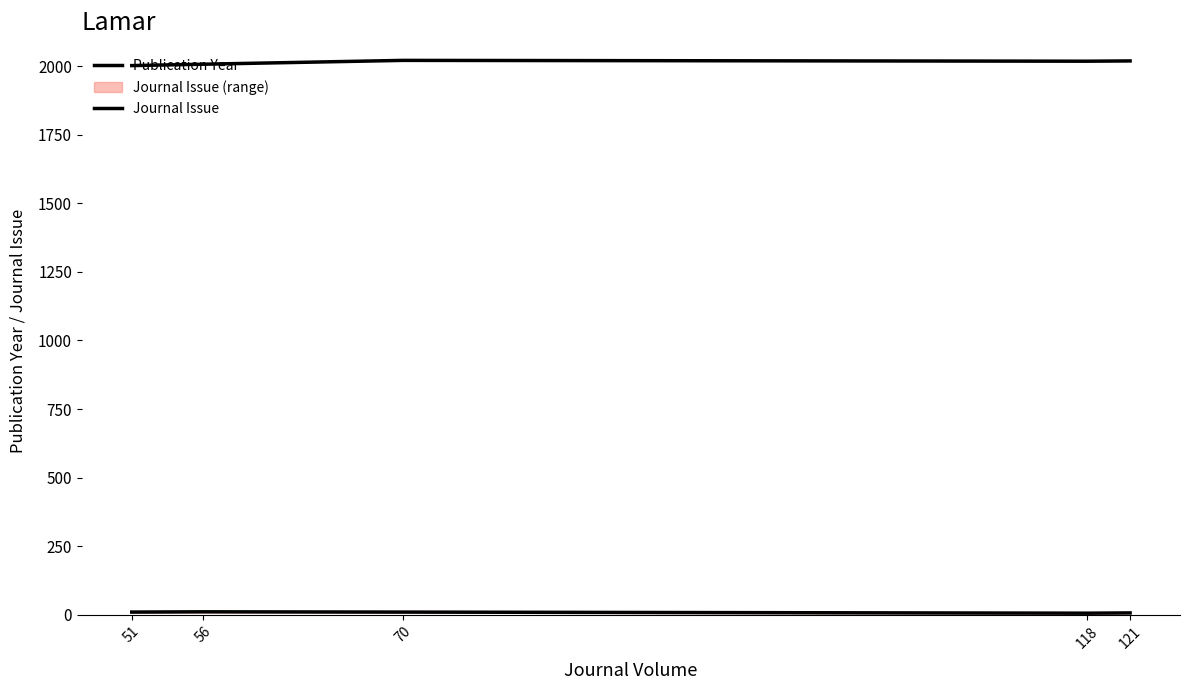

What is the sum of all Publication Year values?

10067